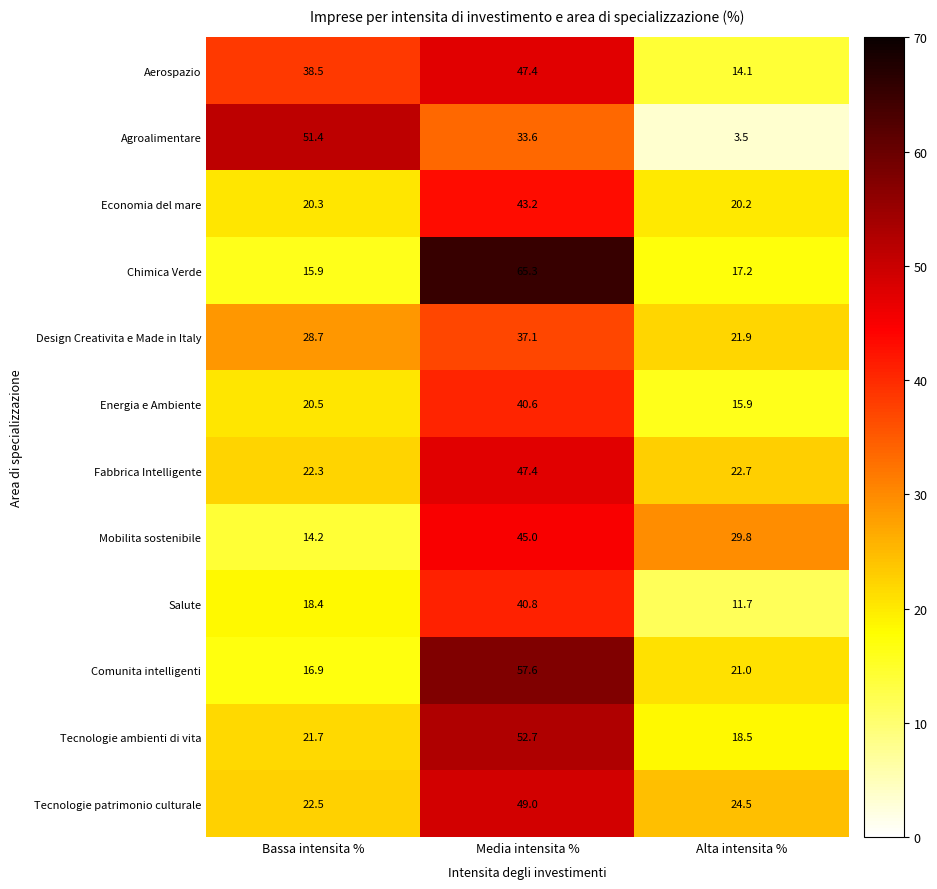

What is the average value of the Mobilita sostenibile series?

29.7